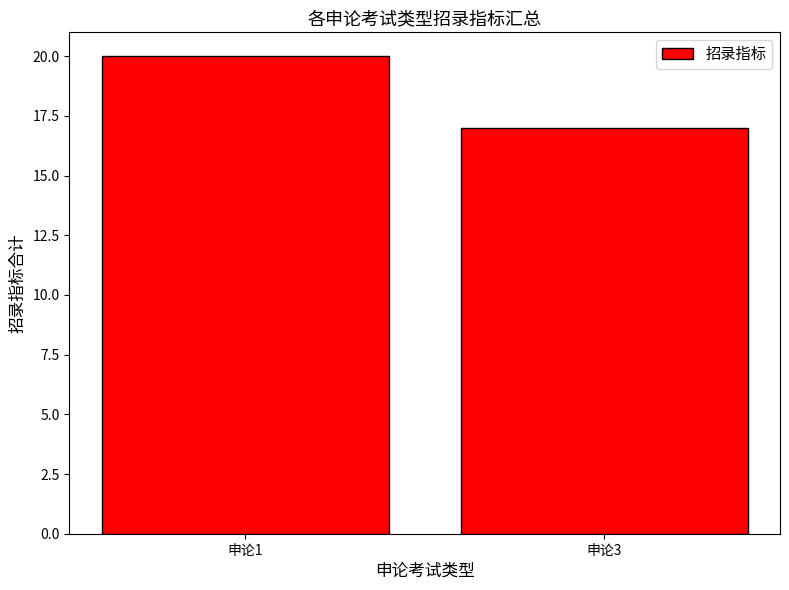

How many bars are there in total?

2